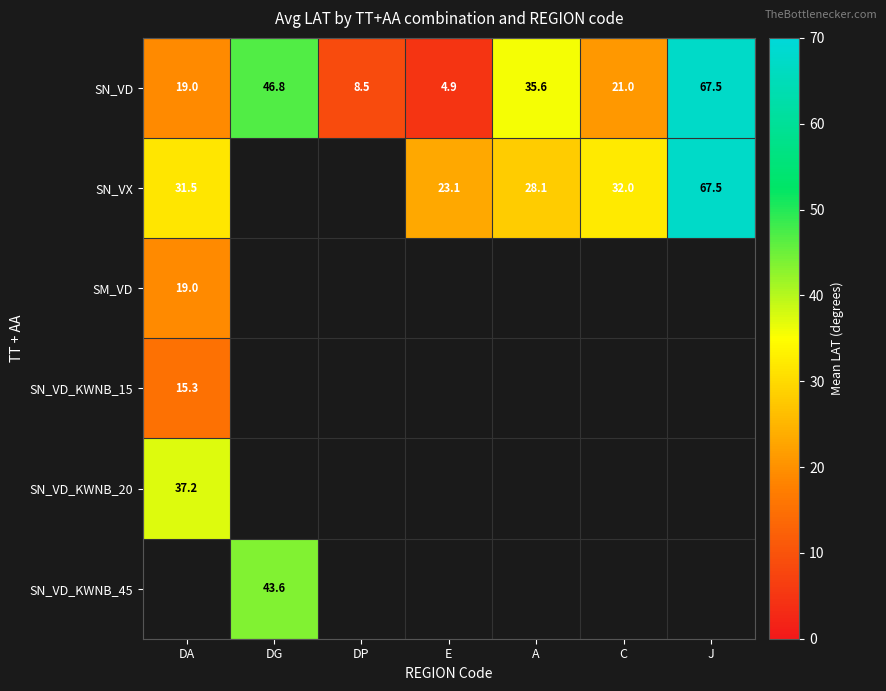

What is the maximum value shown in the chart?

67.5